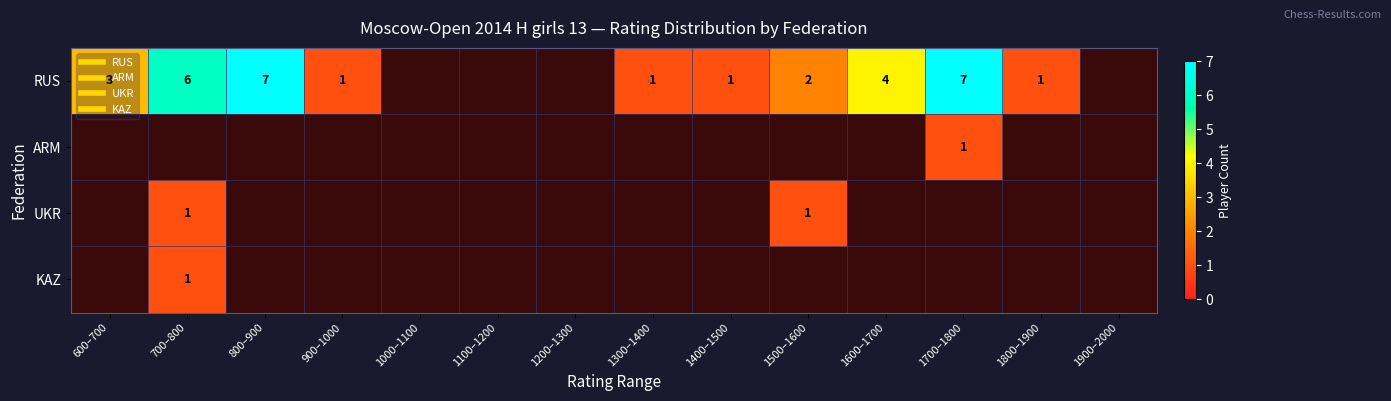

Which label corresponds to the largest value in the chart?

800–900